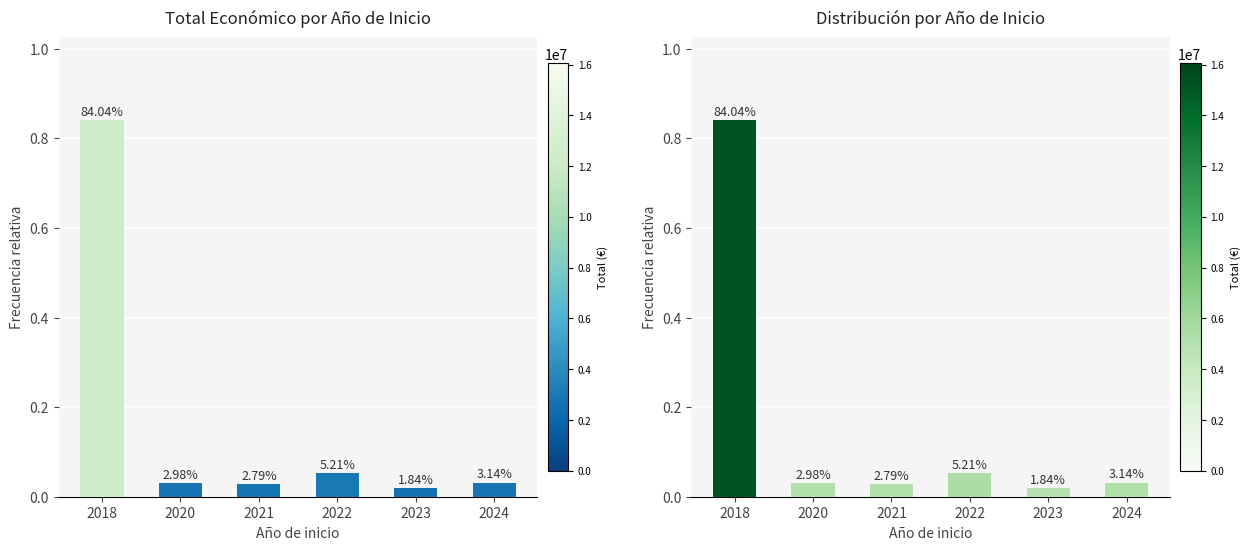

Reading right to left, list all the values displayed in this chart.

2024=0.0	2023=0.0	2022=0.1	2021=0.0	2020=0.0	2018=0.8